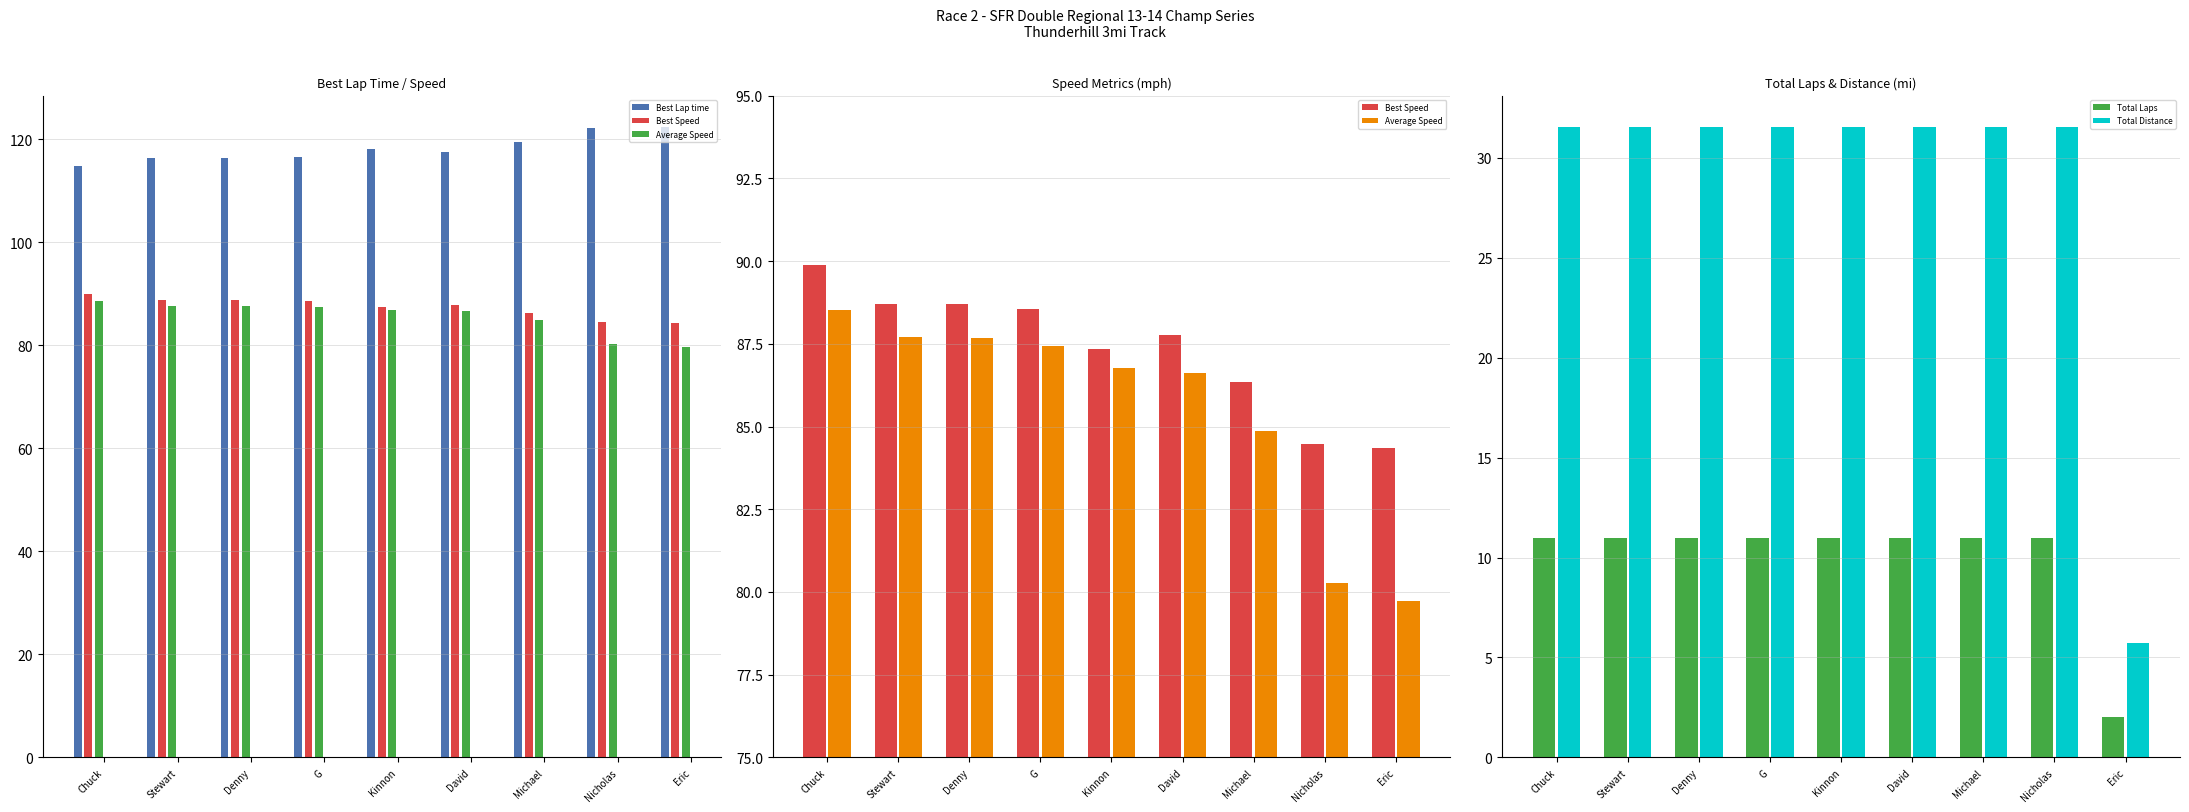

At which label does Average Speed reach its minimum?

Eric